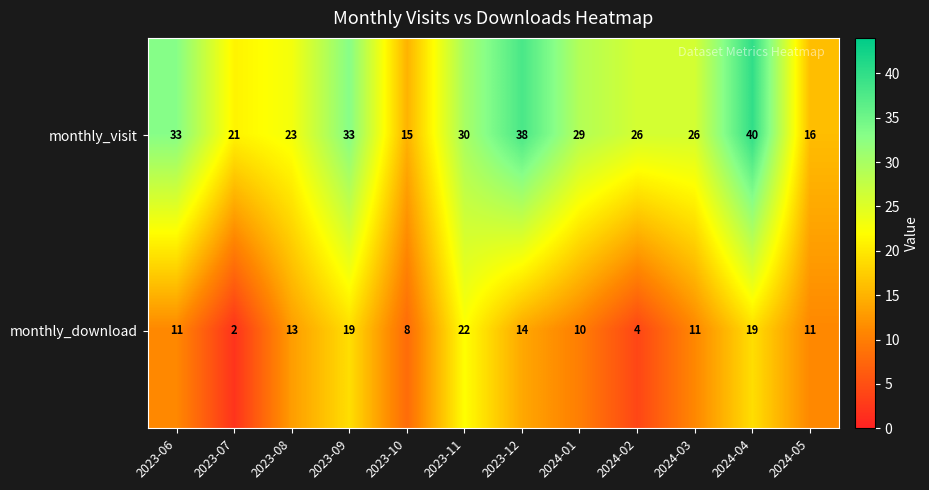

What is the sum of the monthly_download values at 2024-04 and 2023-09?

38